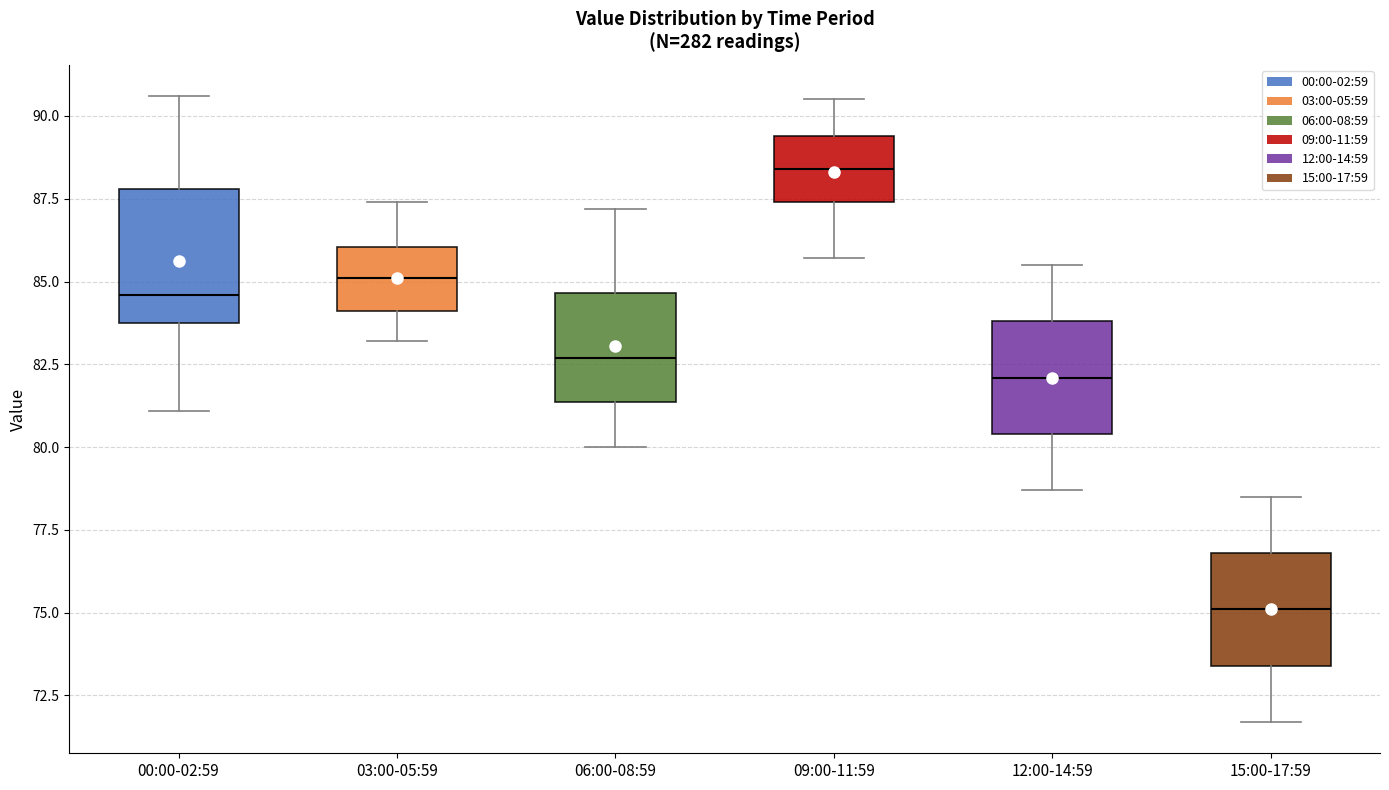

Which box has the lowest median line?

15:00-17:59